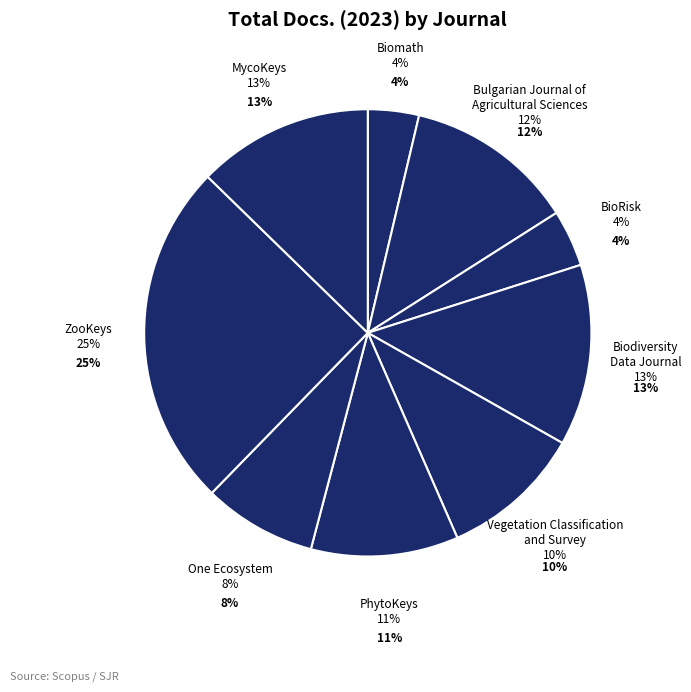

Which slice is the largest?

ZooKeys